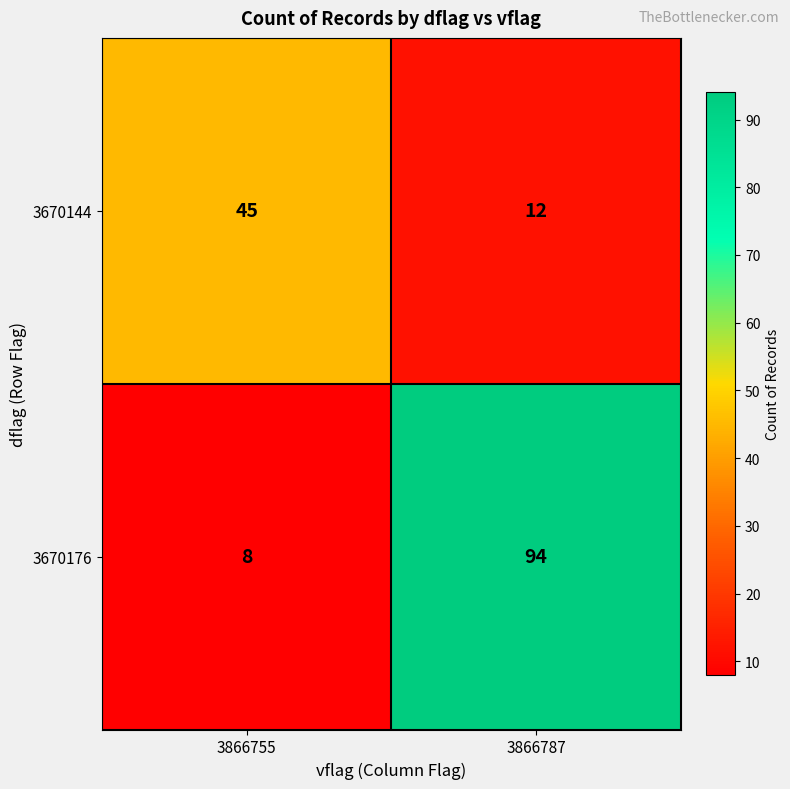

At which label is 3670144 closest to 28?

3866787